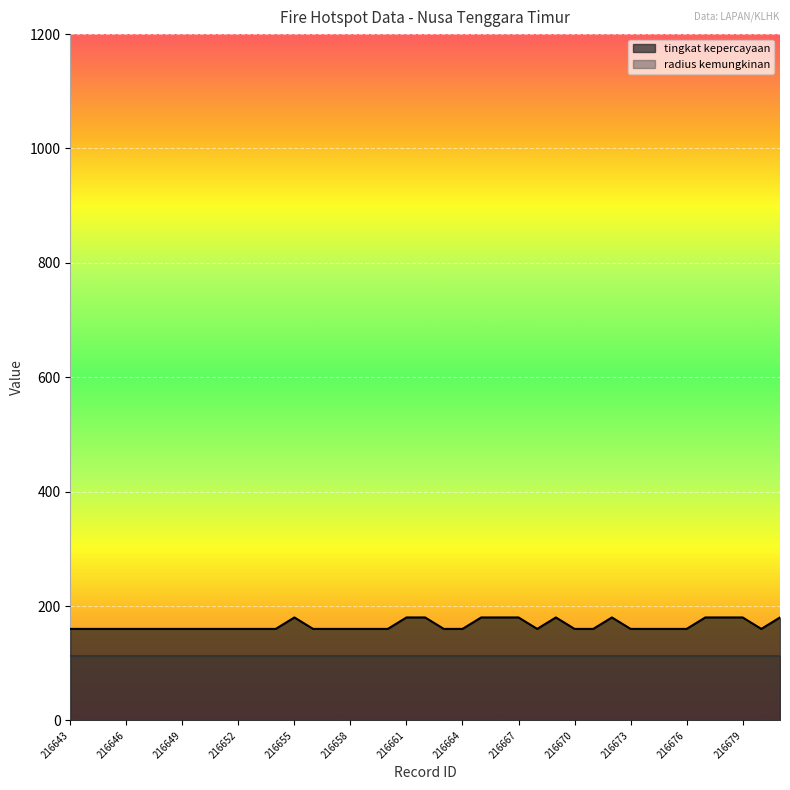

Rank the series at 216679 from lowest to highest value.

radius kemungkinan, tingkat kepercayaan